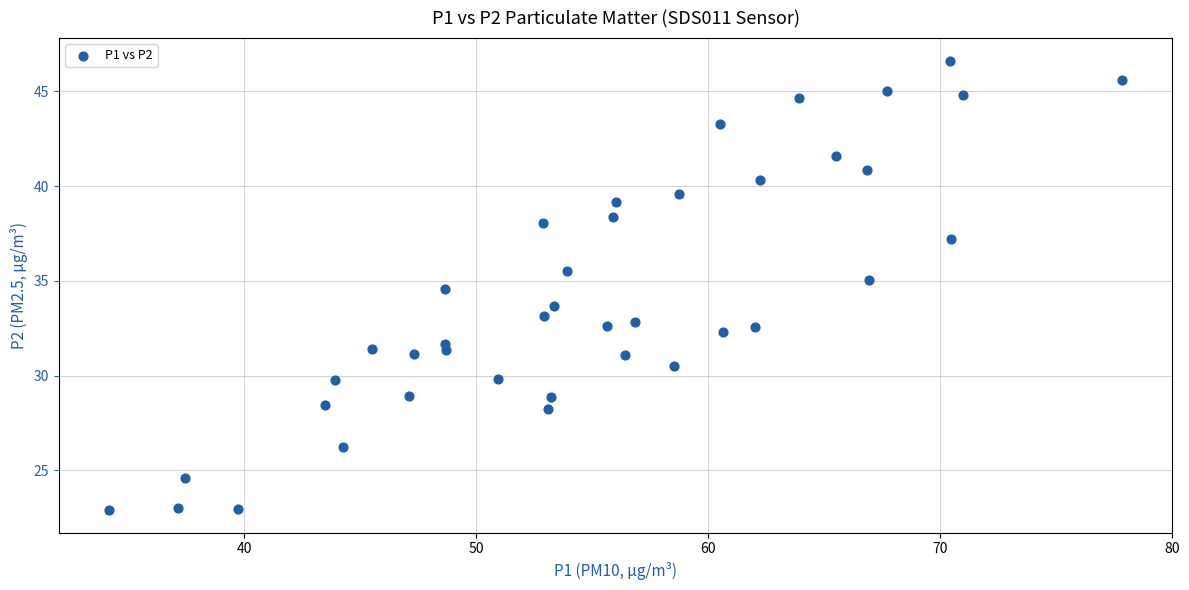

What Y value in the scatter plot is closest to 34?

33.7